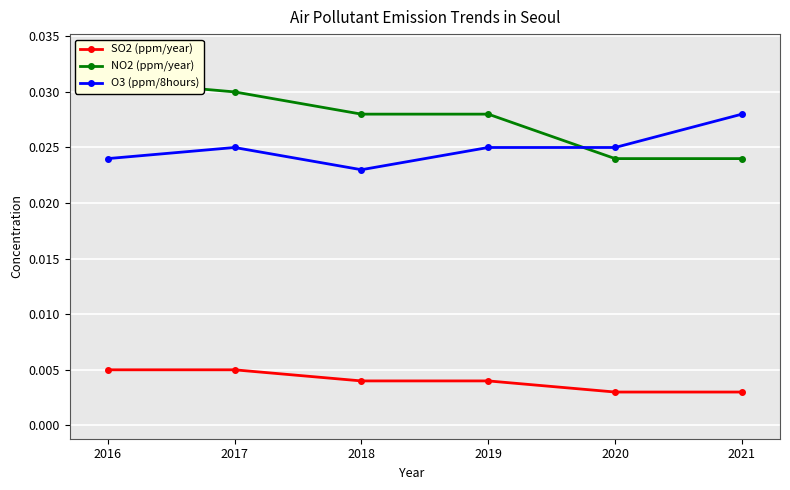

Does the chart display data point markers on the line(s)?

Yes